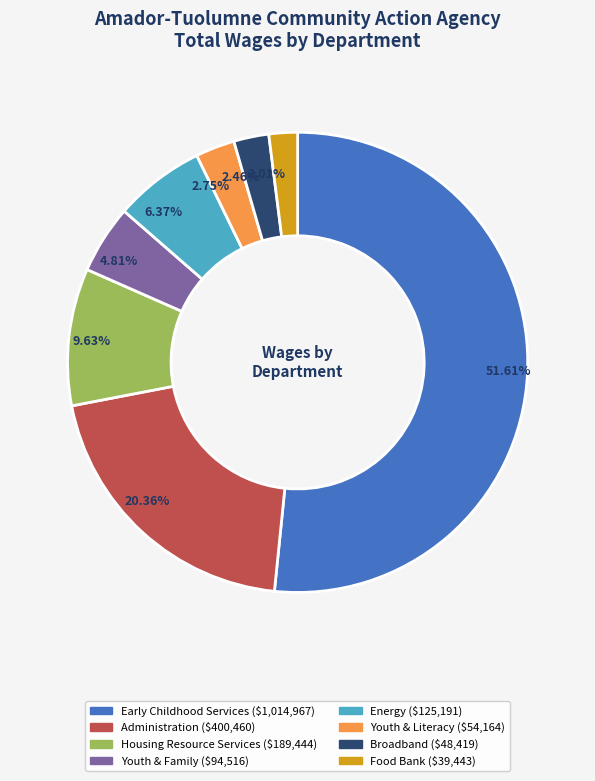

How many segments does this pie chart have?

8